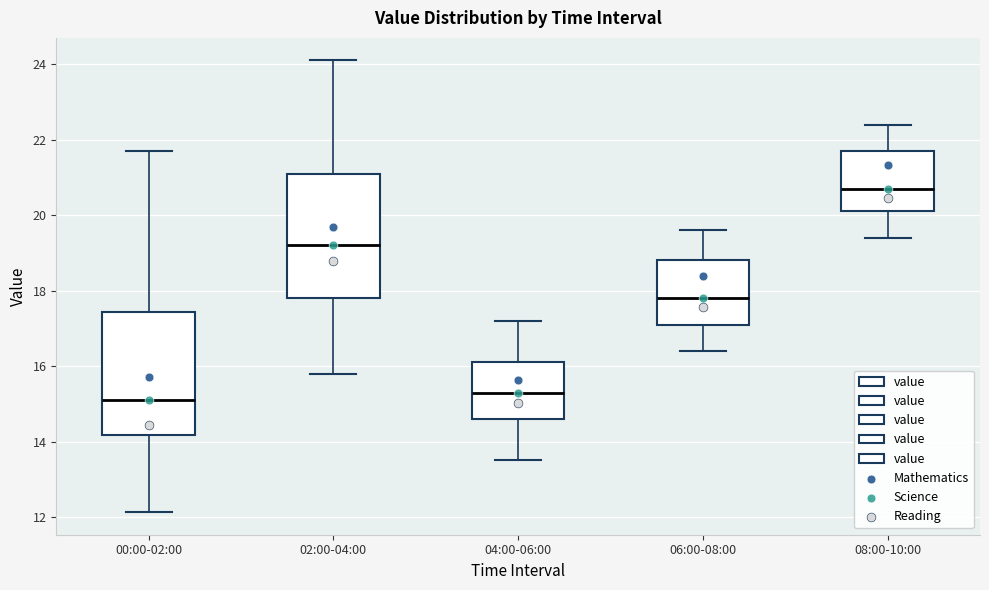

Reading left to right, read every box against the y-axis: the position of its median line, the range the box covers, and the ends of its whiskers. The values are not printed on the chart, so give them approximately, as read against the axis.

00:00-02:00: median 15.2, box 14.2 to 17.4, whiskers 12.2 to 21.8
02:00-04:00: median 19.2, box 17.8 to 21.2, whiskers 15.8 to 24.2
04:00-06:00: median 15.4, box 14.6 to 16.2, whiskers 13.6 to 17.2
06:00-08:00: median 17.8, box 17.2 to 18.8, whiskers 16.4 to 19.6
08:00-10:00: median 20.8, box 20.2 to 21.8, whiskers 19.4 to 22.4